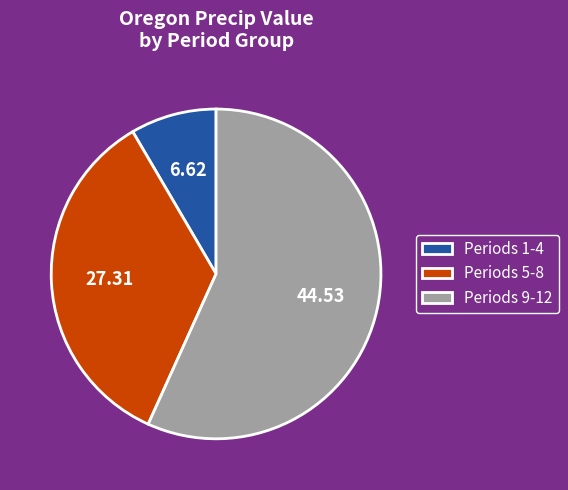

Which has a higher value, Periods 9-12 or Periods 5-8?

Periods 9-12